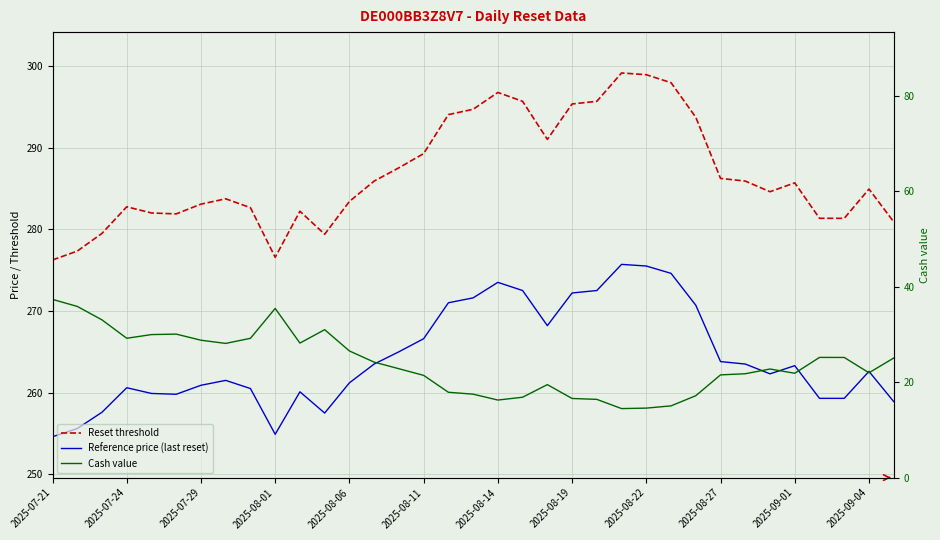

How many series are shown in this chart?

3